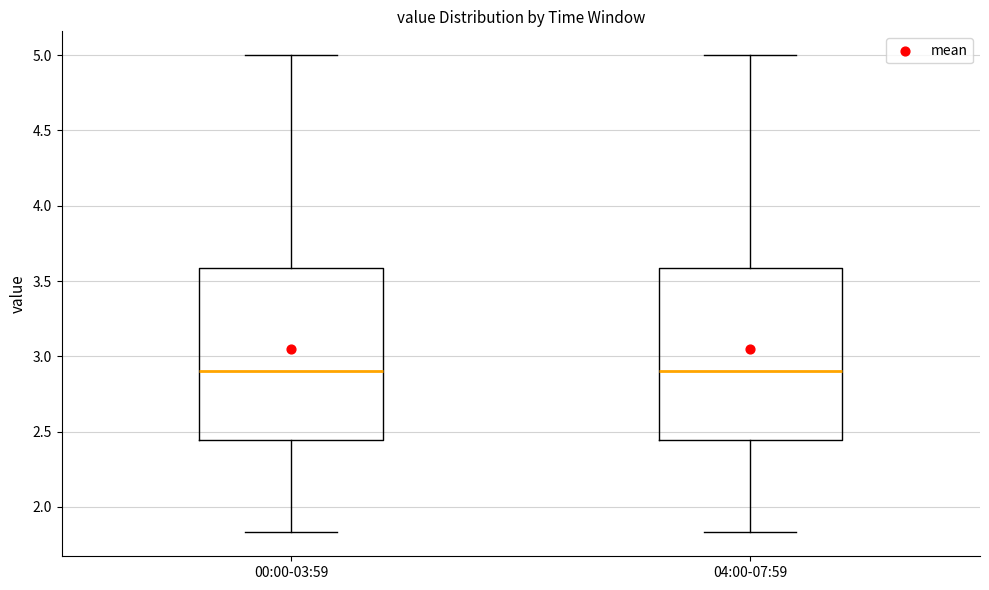

Reading left to right, read every box against the y-axis: the position of its median line, the range the box covers, and the ends of its whiskers. The values are not printed on the chart, so give them approximately, as read against the axis.

00:00-03:59: median 2.90, box 2.45 to 3.60, whiskers 1.85 to 5.00
04:00-07:59: median 2.90, box 2.45 to 3.60, whiskers 1.85 to 5.00